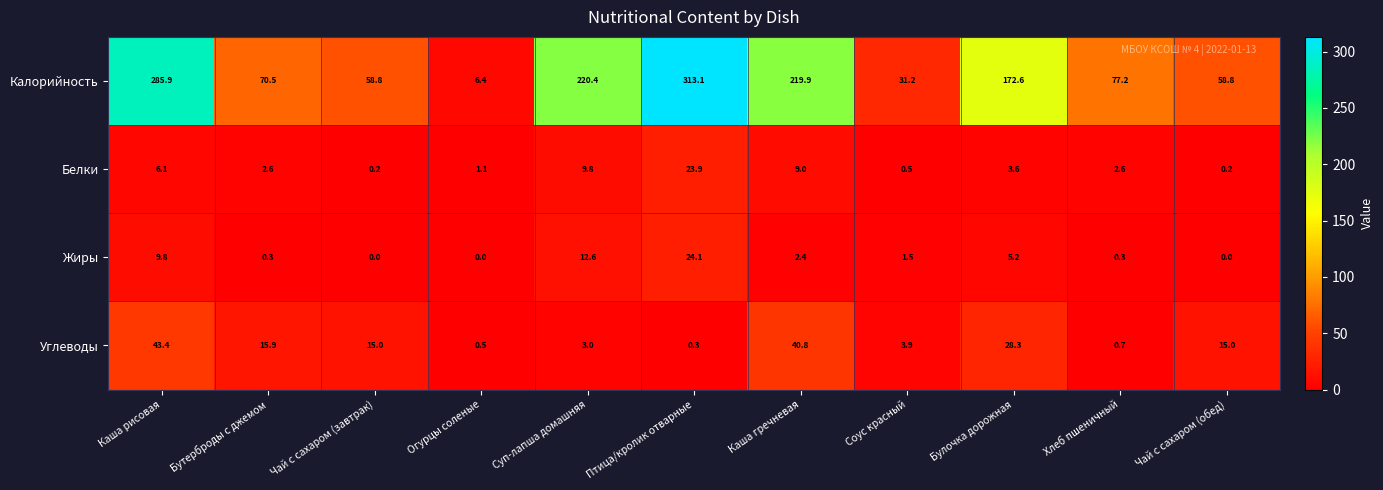

At which label does Белки reach its peak?

Птица/кролик отварные